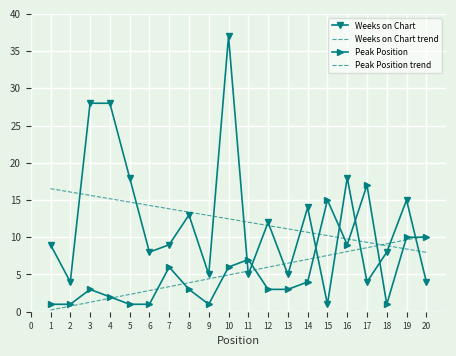

Read the Peak Position value at 7.

6.0